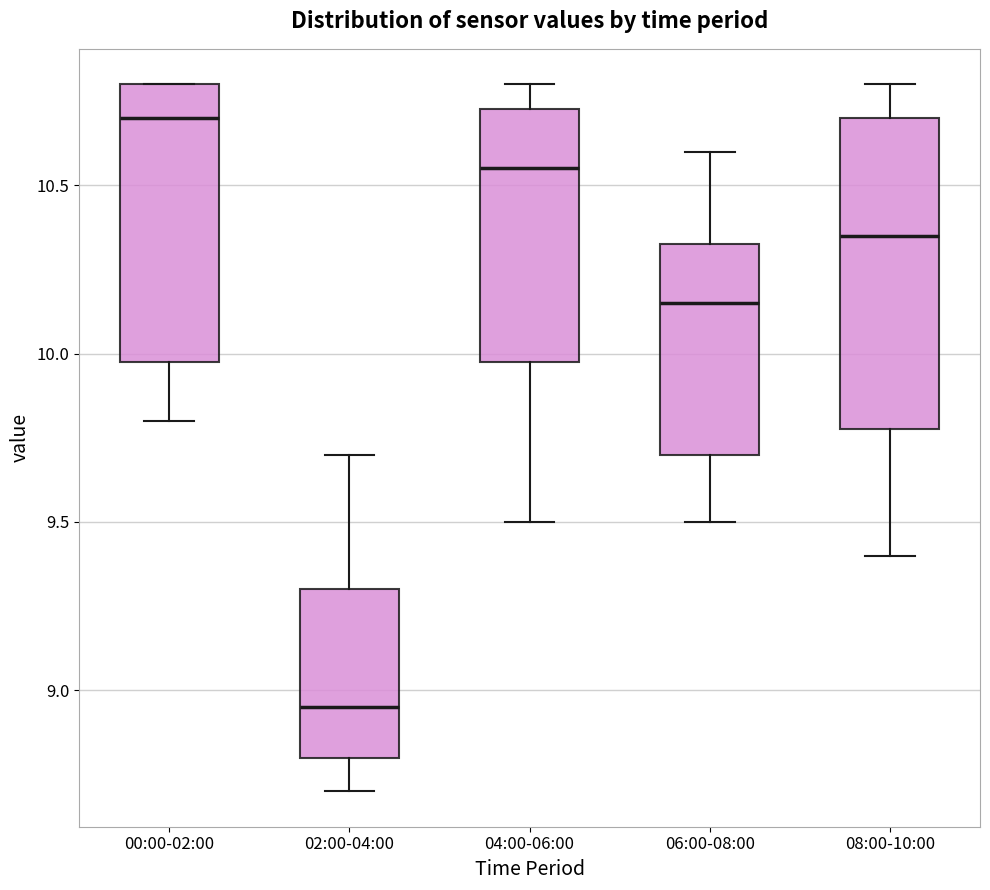

Comparing the boxes themselves (not the whiskers), which one is the tallest?

08:00-10:00